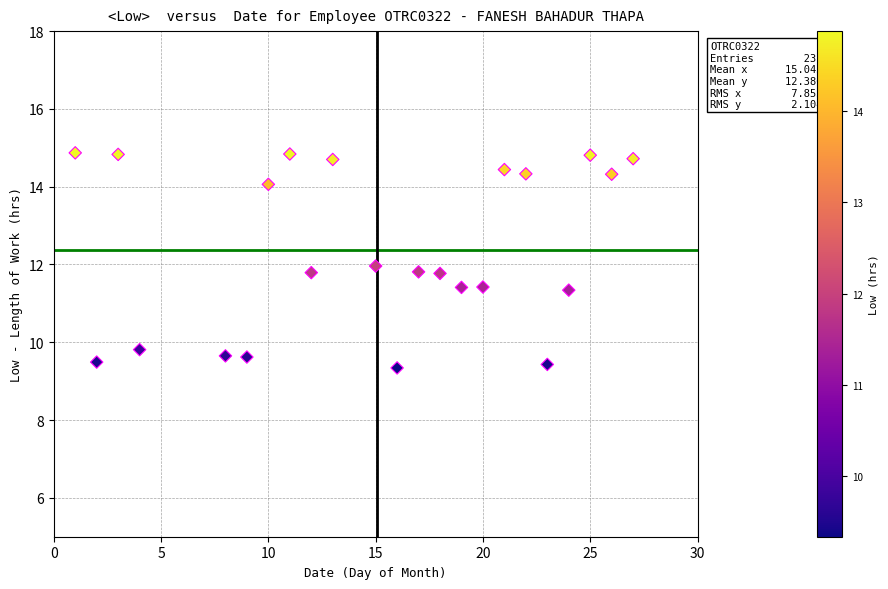

What is the range of X values (max minus min)?

26.0